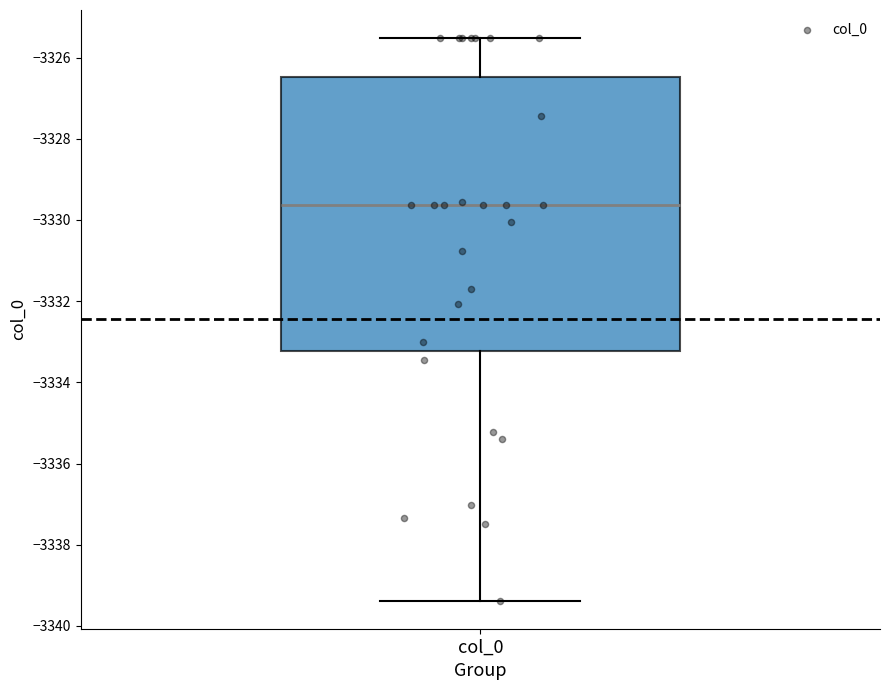

Read this box plot against the y-axis: the position of the median line, the range covered by the box, and the ends of both whiskers. The values are not printed on the chart, so give them approximately, as read against the axis.

median -3329.6, box -3333.2 to -3326.4, whiskers -3339.4 to -3325.6